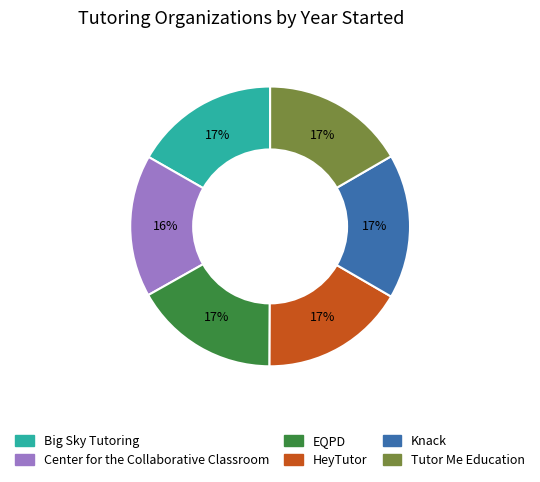

Combined, do HeyTutor and Big Sky Tutoring account for over 50%?

No